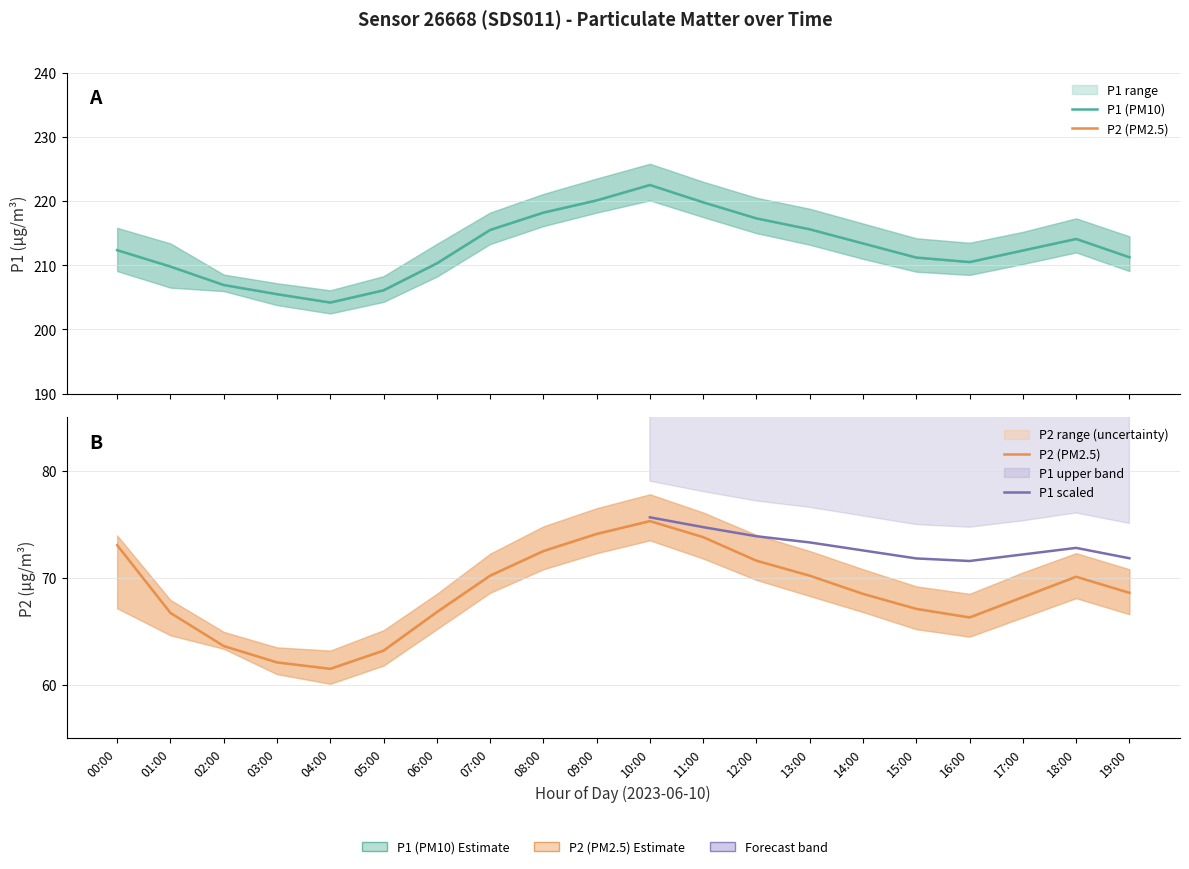

At how many categories does at least one series exceed 146?

20